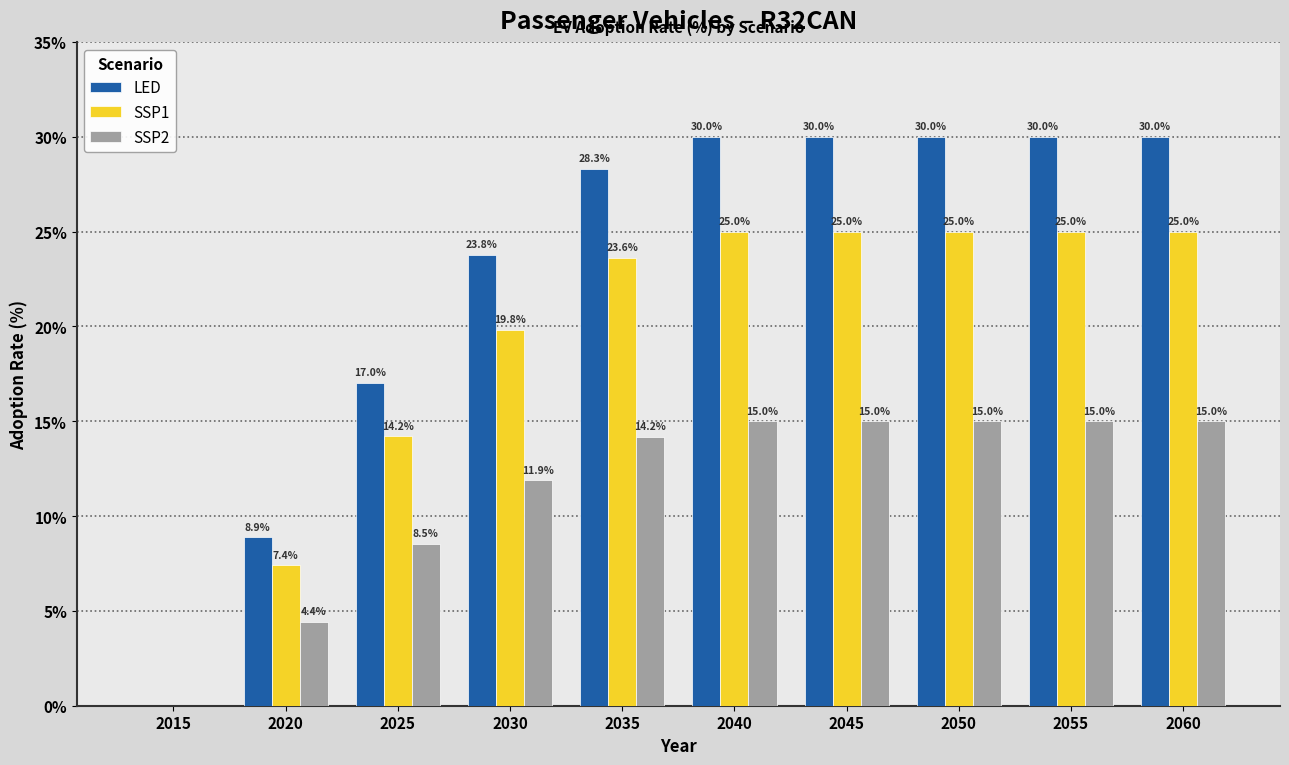

What is the total value across all series at 2060?

70.0